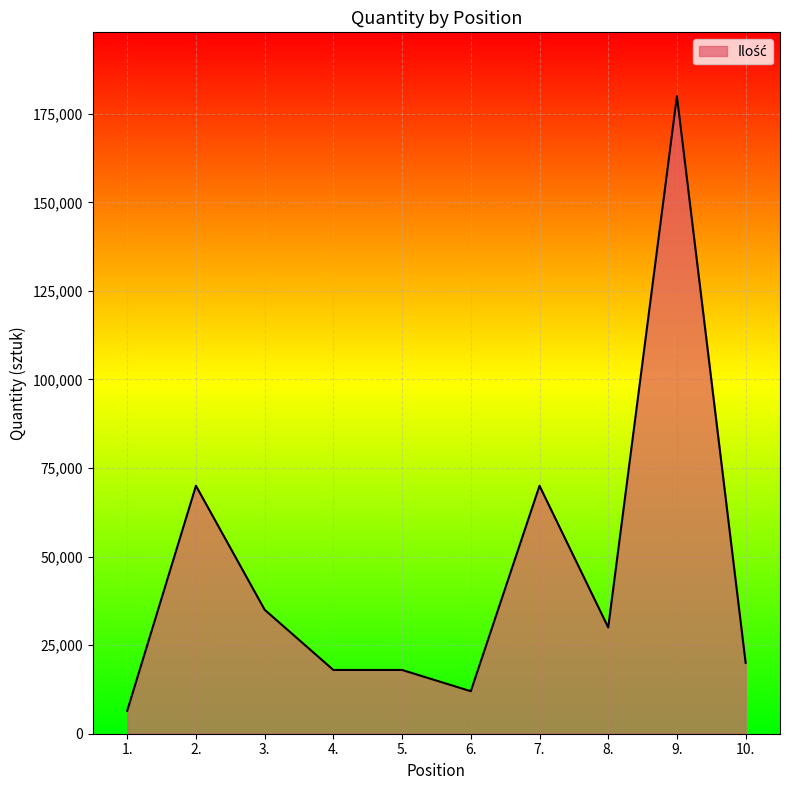

True or false: the data shows 70000 at 2..

True